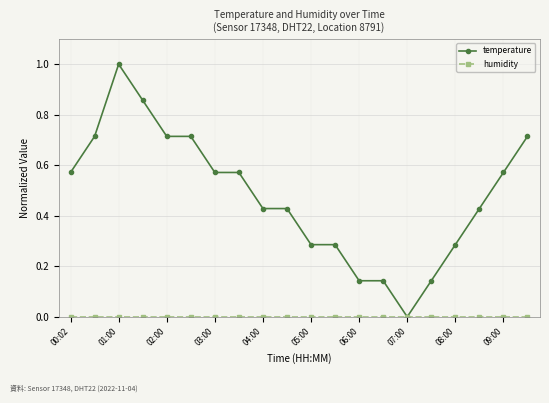

What is the sum of all temperature values?

9.6